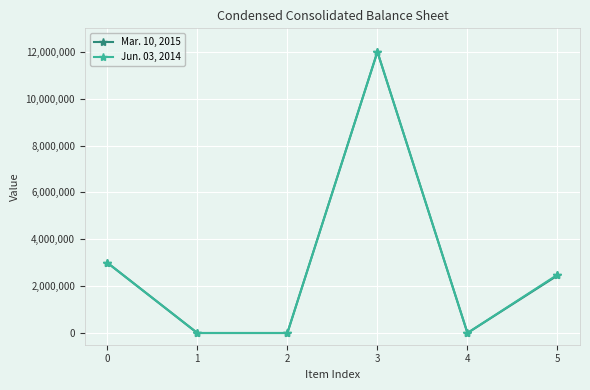

What is the sum of all Jun. 03, 2014 values?

17487753